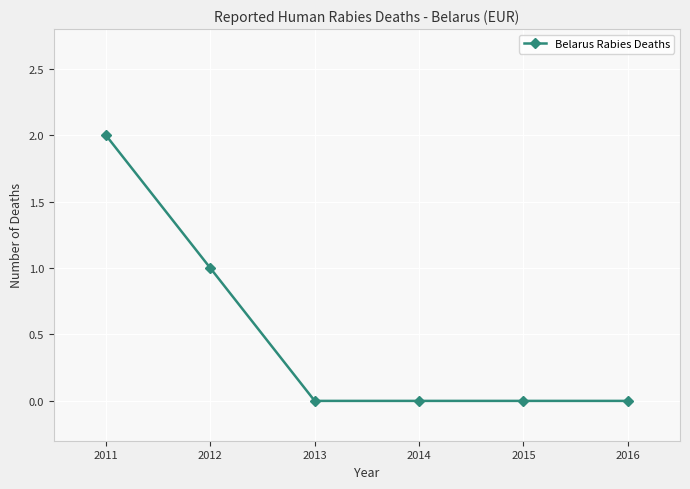

Is this an area chart (filled region under the line)?

No